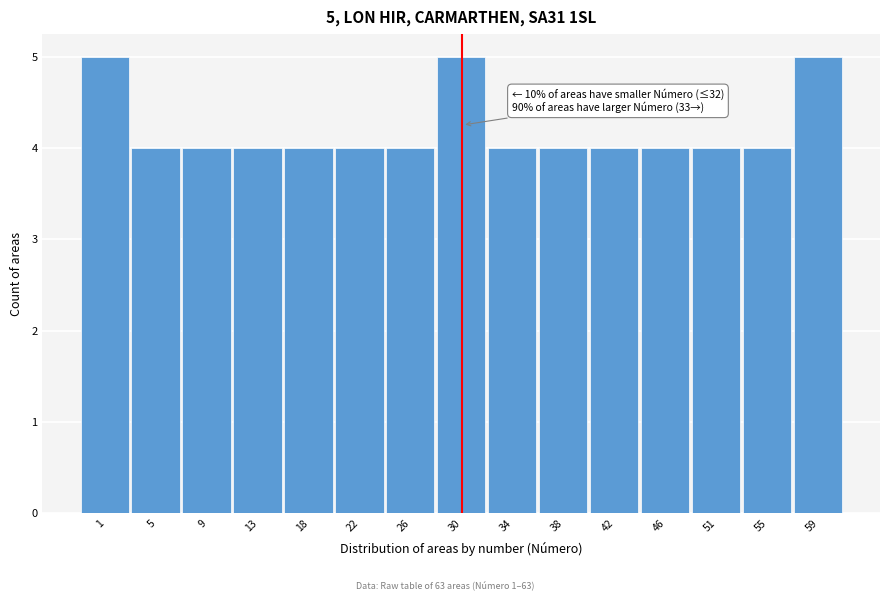

Reading left to right, extract all data points from this chart.

1=5	5=4	9=4	13=4	18=4	22=4	26=4	30=5	34=4	38=4	42=4	46=4	51=4	55=4	59=5